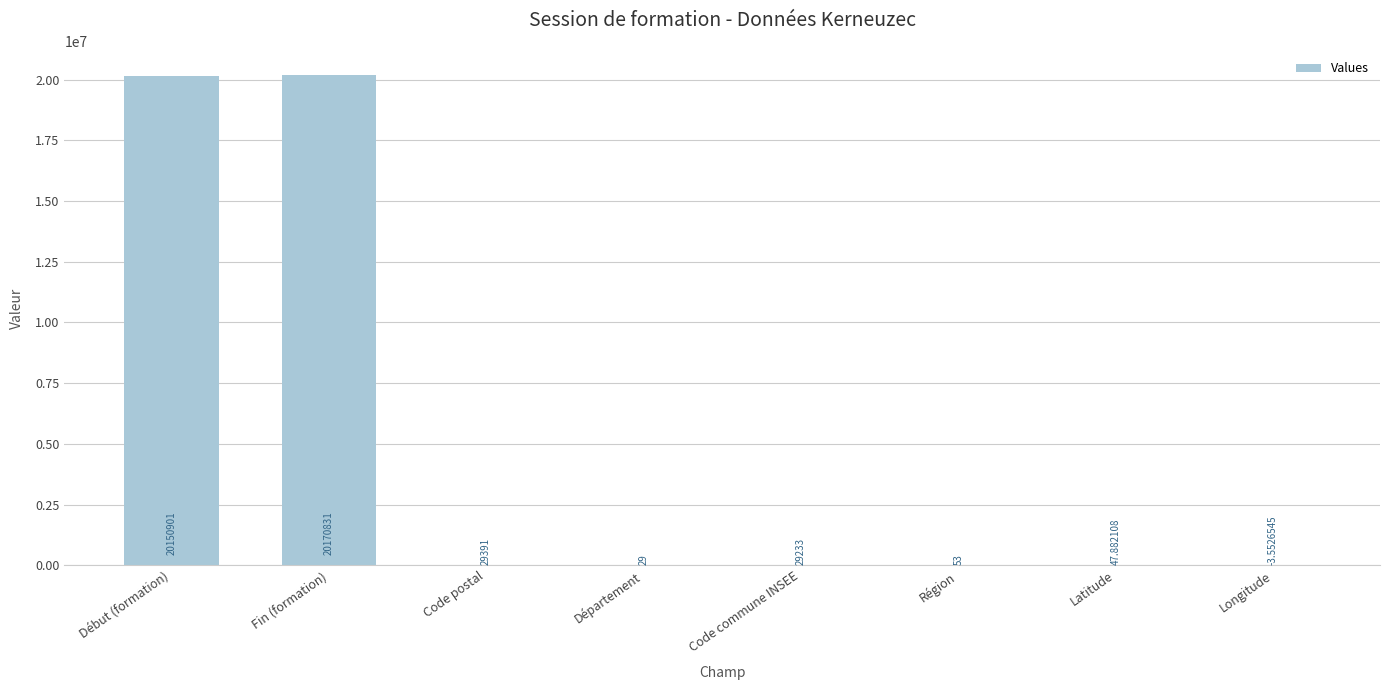

Which has a higher value, Région or Code commune INSEE?

Code commune INSEE